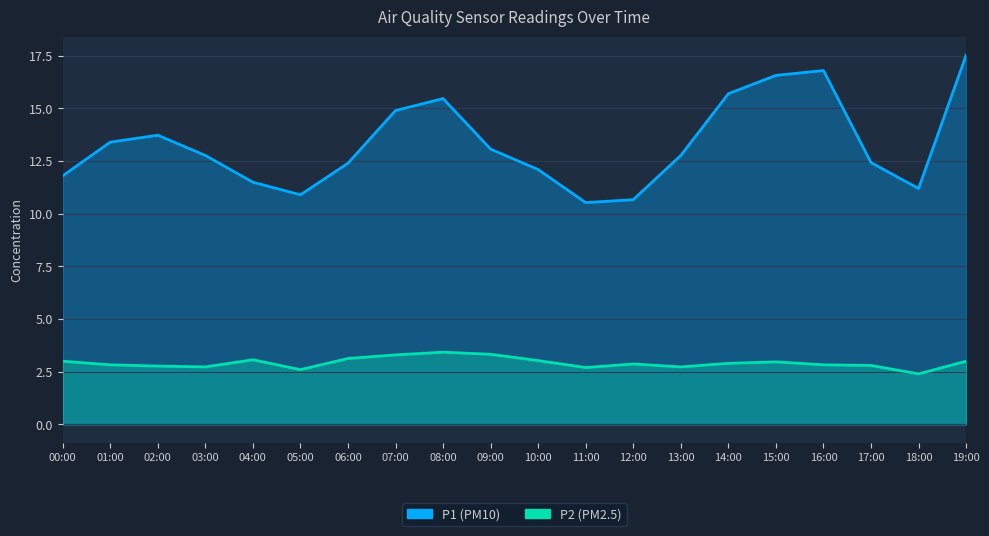

What is the difference between the highest and lowest values at 14:00?

12.8